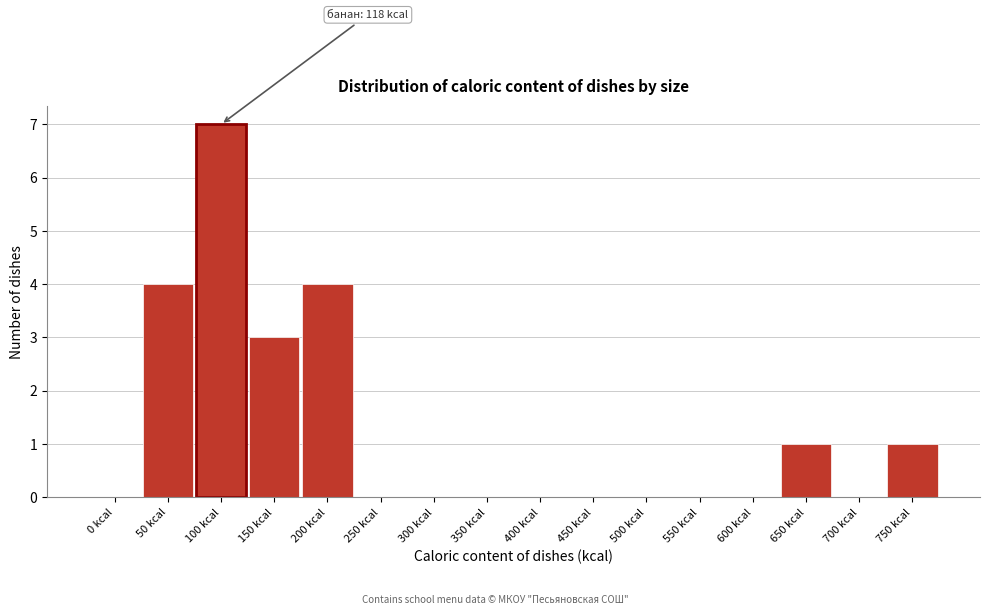

Reading right to left, transcribe all the data shown in this chart.

750 kcal=1	700 kcal=0	650 kcal=1	600 kcal=0	550 kcal=0	500 kcal=0	450 kcal=0	400 kcal=0	350 kcal=0	300 kcal=0	250 kcal=0	200 kcal=4	150 kcal=3	100 kcal=7	50 kcal=4	0 kcal=0